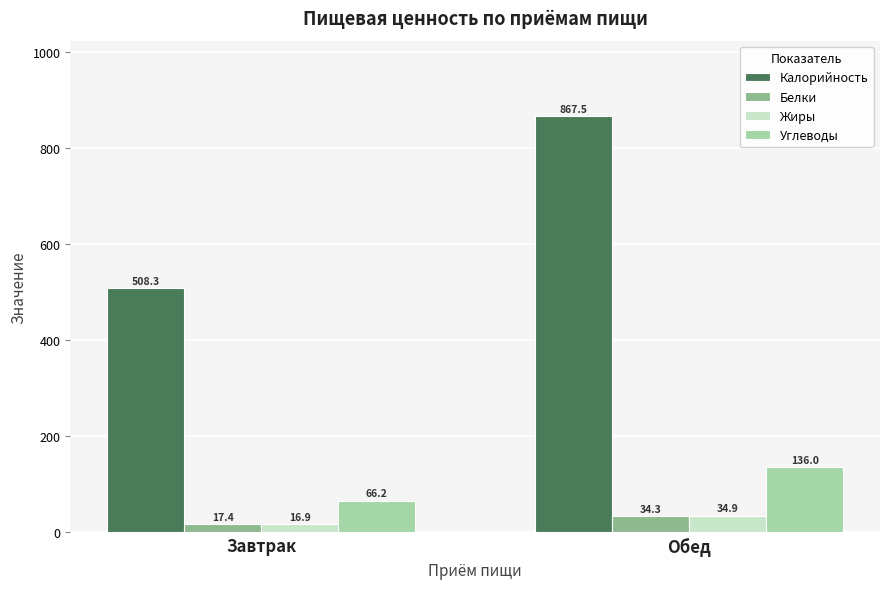

Reading right to left, what are all the values shown in this chart?

Калорийность: 867.5	508.3
Белки: 34.3	17.4
Жиры: 34.9	16.9
Углеводы: 136.0	66.2